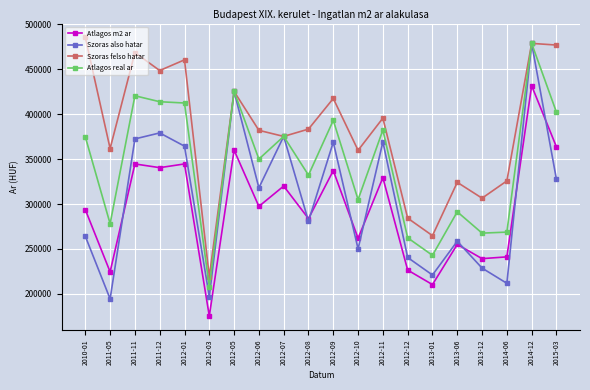

How many lines are shown in the chart?

4